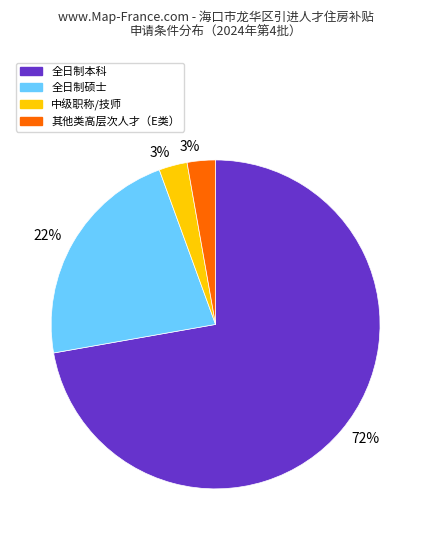

To the nearest percent, what is the average slice percentage?

25%